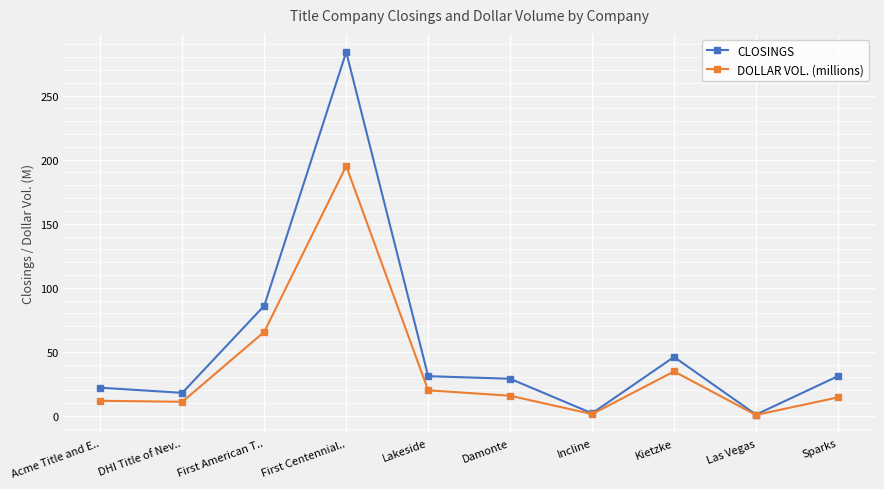

What is the value of the CLOSINGS point at the 5th from the left?

31.0